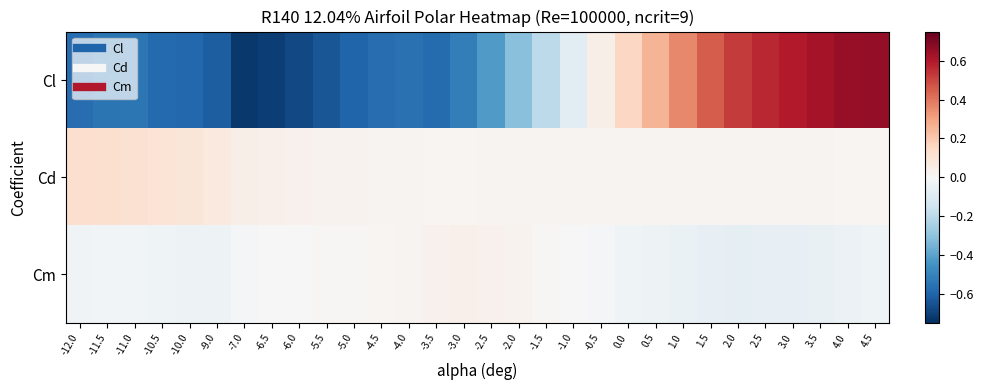

Reading left to right, transcribe all the data shown in this chart.

Cl: -12.0=-0.6	-11.5=-0.5	-11.0=-0.5	-10.5=-0.6	-10.0=-0.6	-9.0=-0.6	-7.0=-0.7	-6.5=-0.7	-6.0=-0.7	-5.5=-0.6	-5.0=-0.6	-4.5=-0.6	-4.0=-0.6	-3.5=-0.6	-3.0=-0.5	-2.5=-0.4	-2.0=-0.3	-1.5=-0.2	-1.0=-0.1	-0.5=0.0	0.0=0.2	0.5=0.3	1.0=0.4	1.5=0.5	2.0=0.5	2.5=0.6	3.0=0.6	3.5=0.6	4.0=0.7	4.5=0.7
Cd: -12.0=0.1	-11.5=0.1	-11.0=0.1	-10.5=0.1	-10.0=0.1	-9.0=0.1	-7.0=0.0	-6.5=0.0	-6.0=0.0	-5.5=0.0	-5.0=0.0	-4.5=0.0	-4.0=0.0	-3.5=0.0	-3.0=0.0	-2.5=0.0	-2.0=0.0	-1.5=0.0	-1.0=0.0	-0.5=0.0	0.0=0.0	0.5=0.0	1.0=0.0	1.5=0.0	2.0=0.0	2.5=0.0	3.0=0.0	3.5=0.0	4.0=0.0	4.5=0.0
Cm: -12.0=-0.0	-11.5=-0.0	-11.0=-0.0	-10.5=-0.0	-10.0=-0.0	-9.0=-0.0	-7.0=-0.0	-6.5=-0.0	-6.0=0.0	-5.5=0.0	-5.0=0.0	-4.5=0.0	-4.0=0.0	-3.5=0.0	-3.0=0.0	-2.5=0.0	-2.0=0.0	-1.5=0.0	-1.0=-0.0	-0.5=-0.0	0.0=-0.0	0.5=-0.0	1.0=-0.1	1.5=-0.1	2.0=-0.1	2.5=-0.1	3.0=-0.1	3.5=-0.1	4.0=-0.0	4.5=-0.0